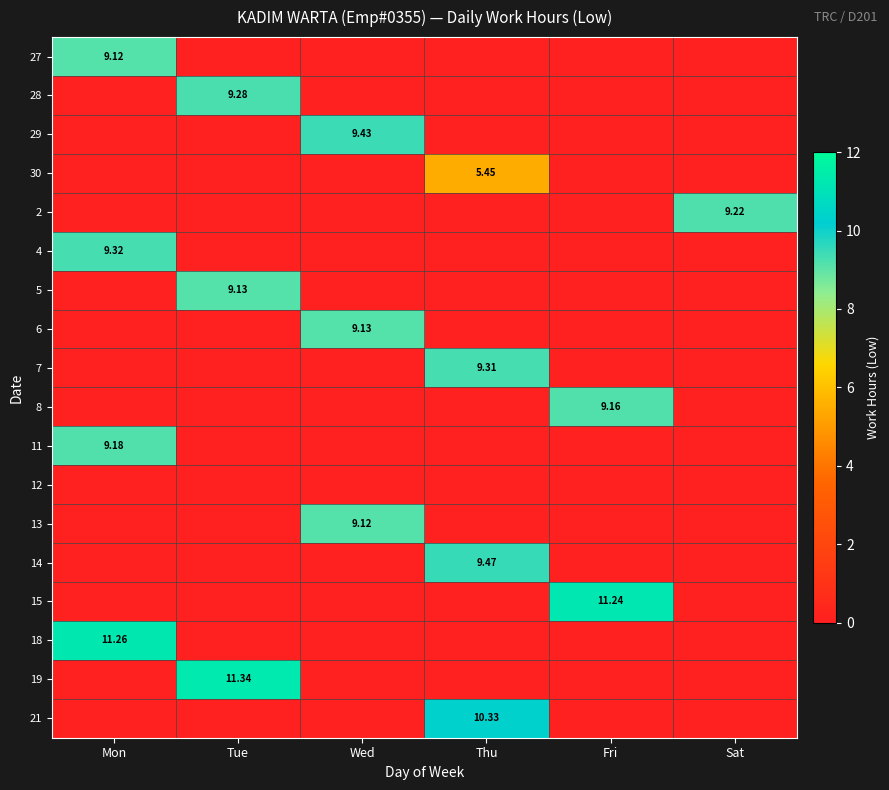

How many data points in 29 are above 0?

1